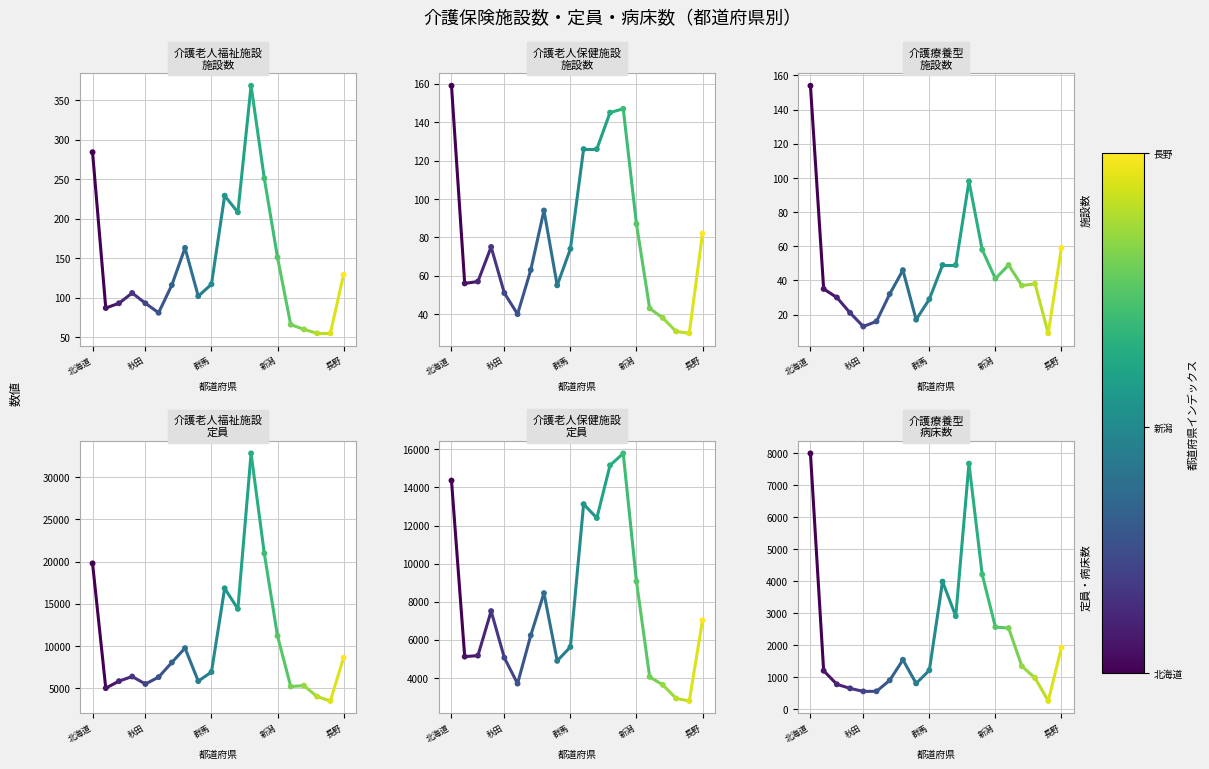

What is the total value across all series at 神奈川?

41439